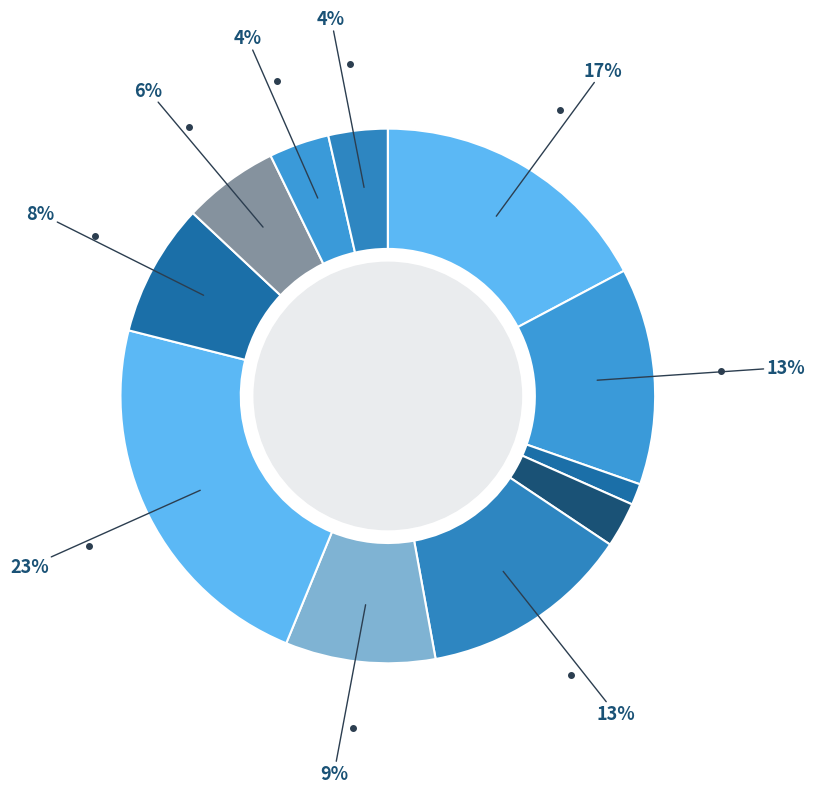

Does any single category account for the majority?

No